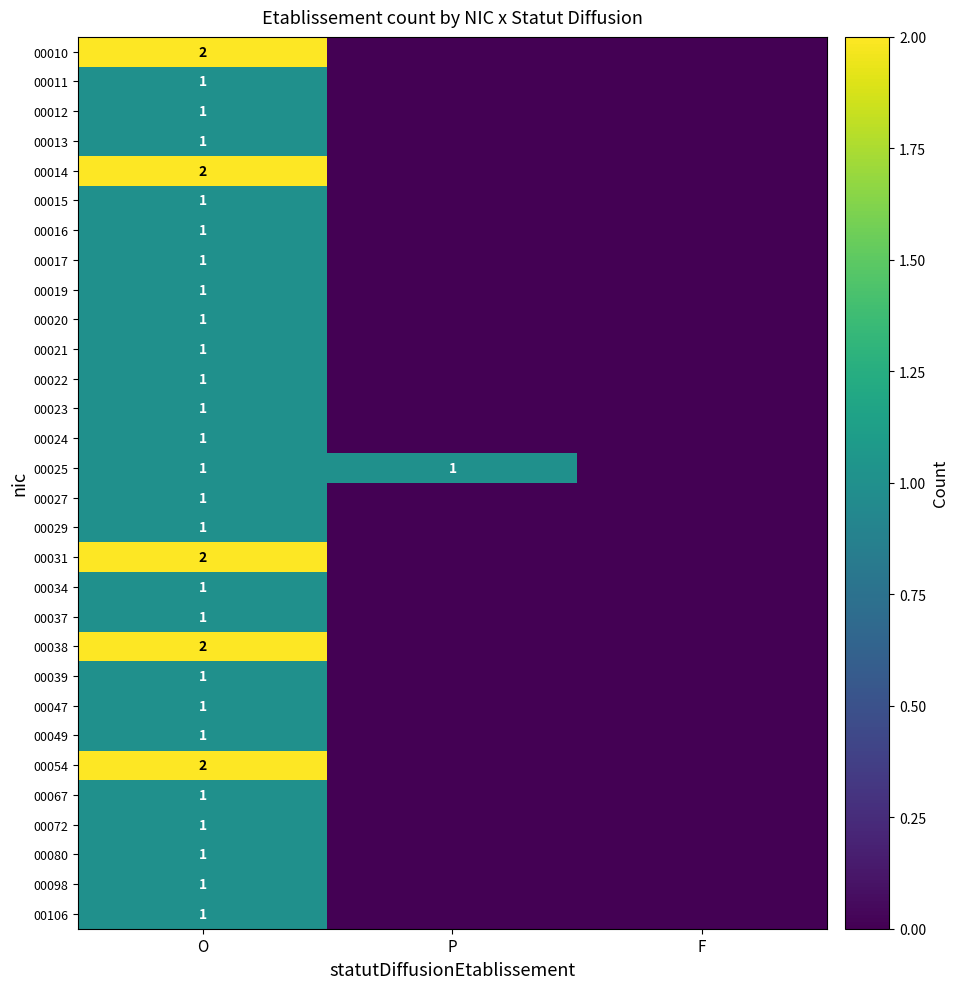

At which category is the sum across all series the highest?

O